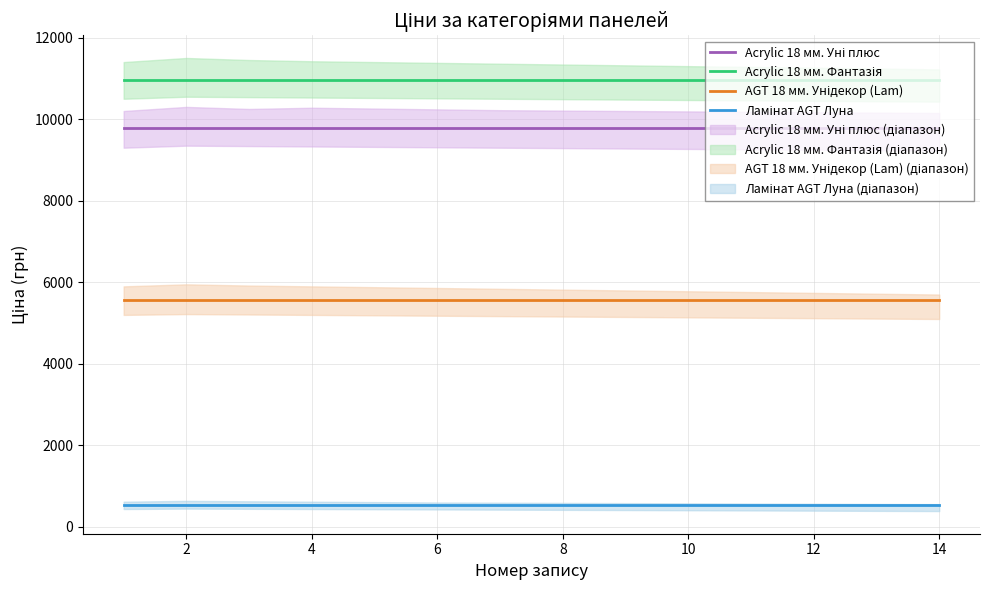

Does the chart display data point markers on the line(s)?

No